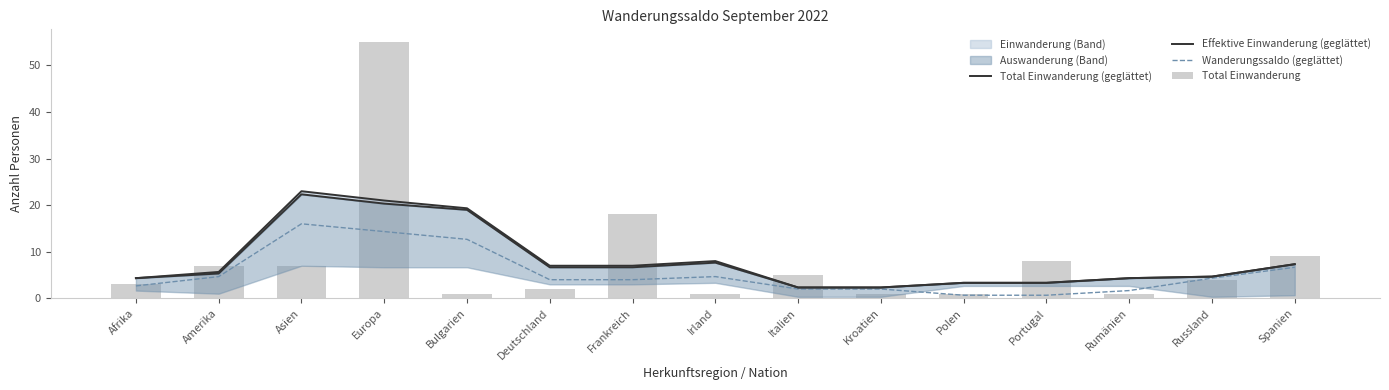

What is the sum of all Total Einwanderung values?

123.0